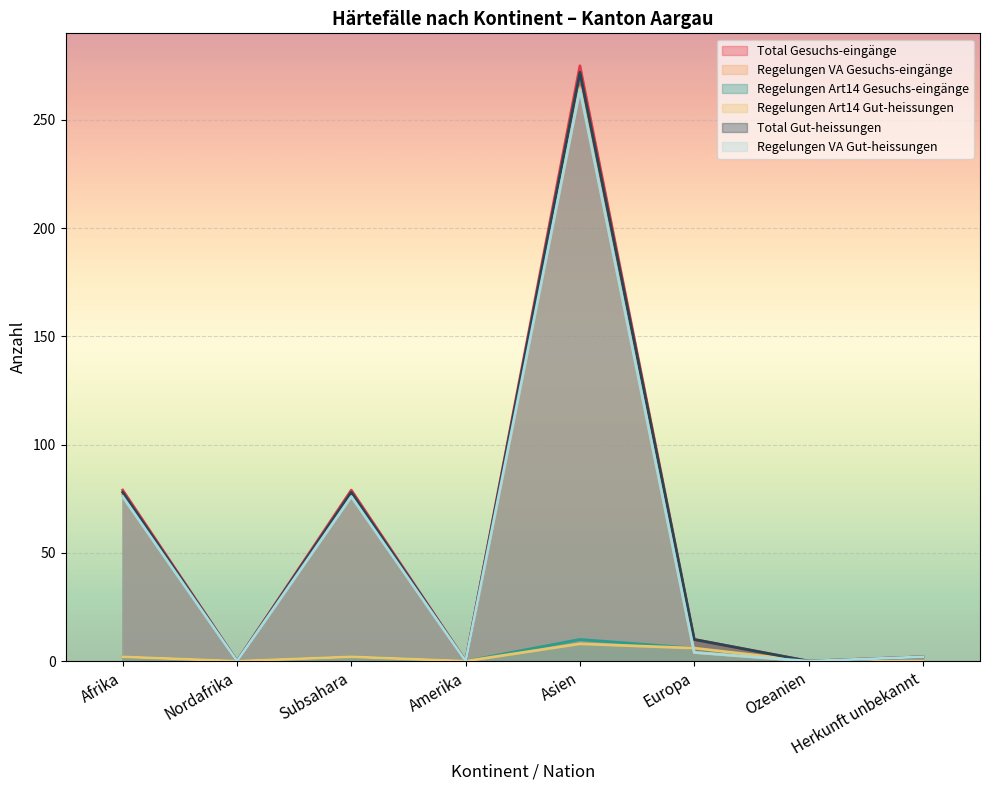

How many data points in Regelungen Art14 Gut-heissungen are less than 2?

4